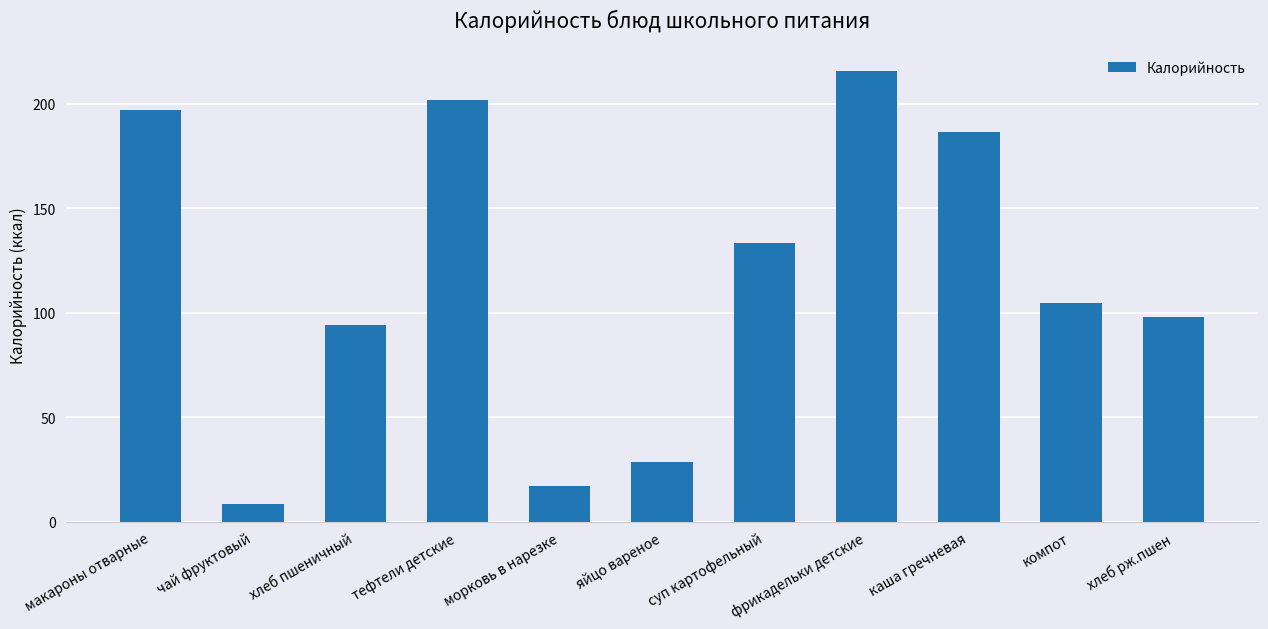

At which label is the value closest to 112?

компот